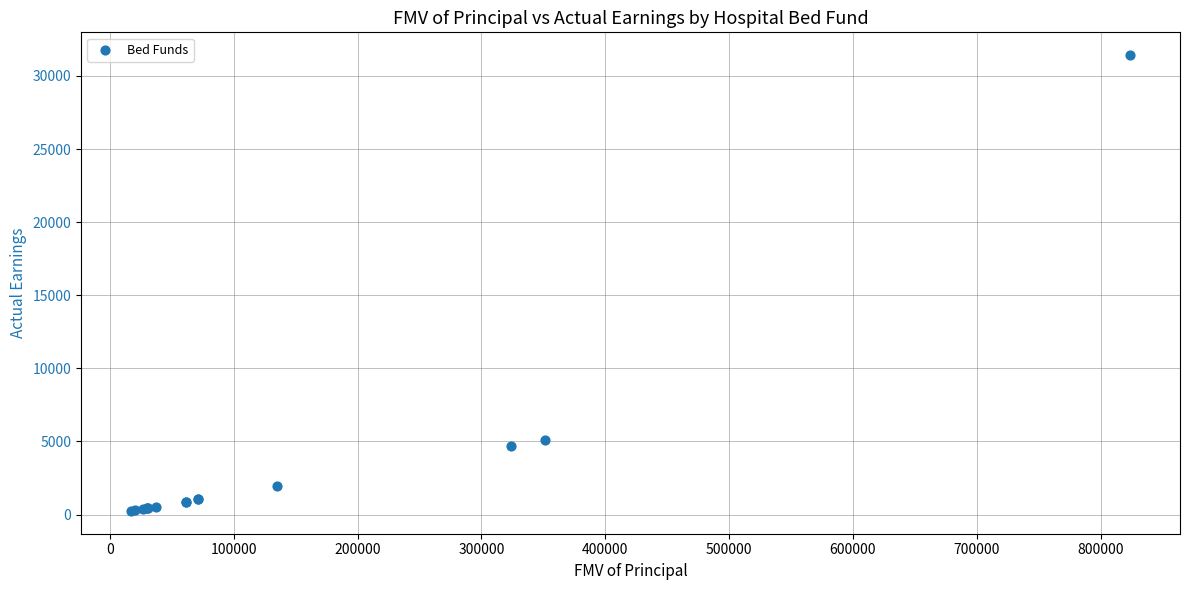

What Y value in the scatter plot is closest to 15835?

5098.0